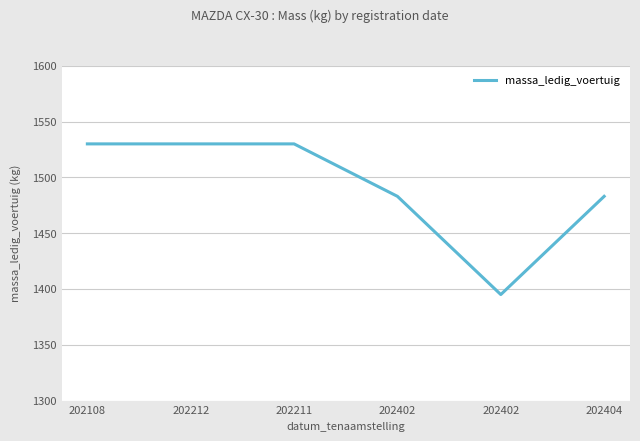

What is the maximum value shown in the chart?

1530